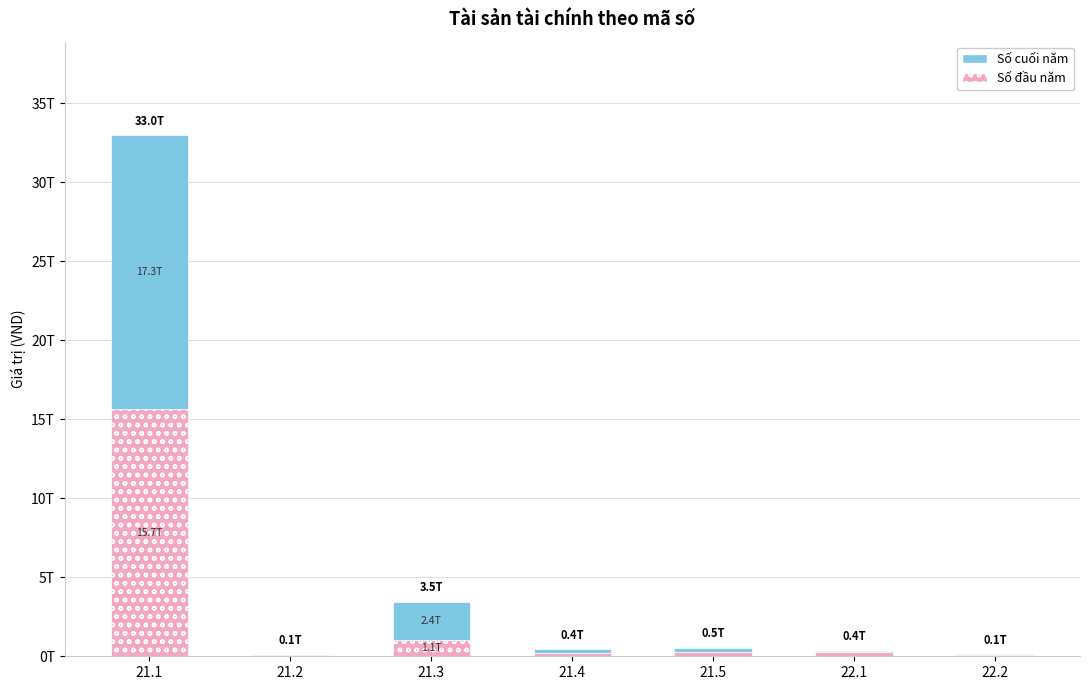

At how many categories does at least one series exceed 9442220291681?

1